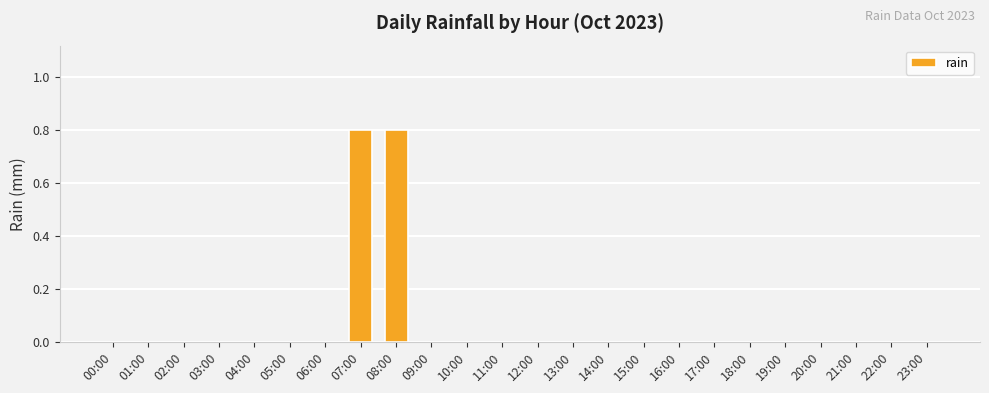

What is the sum of all values?

1.6